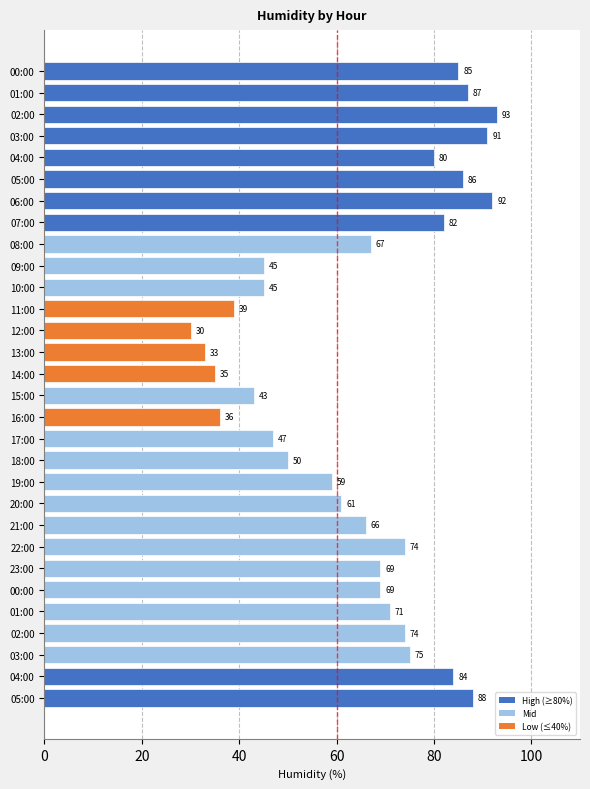

How many bars are there in total?

30